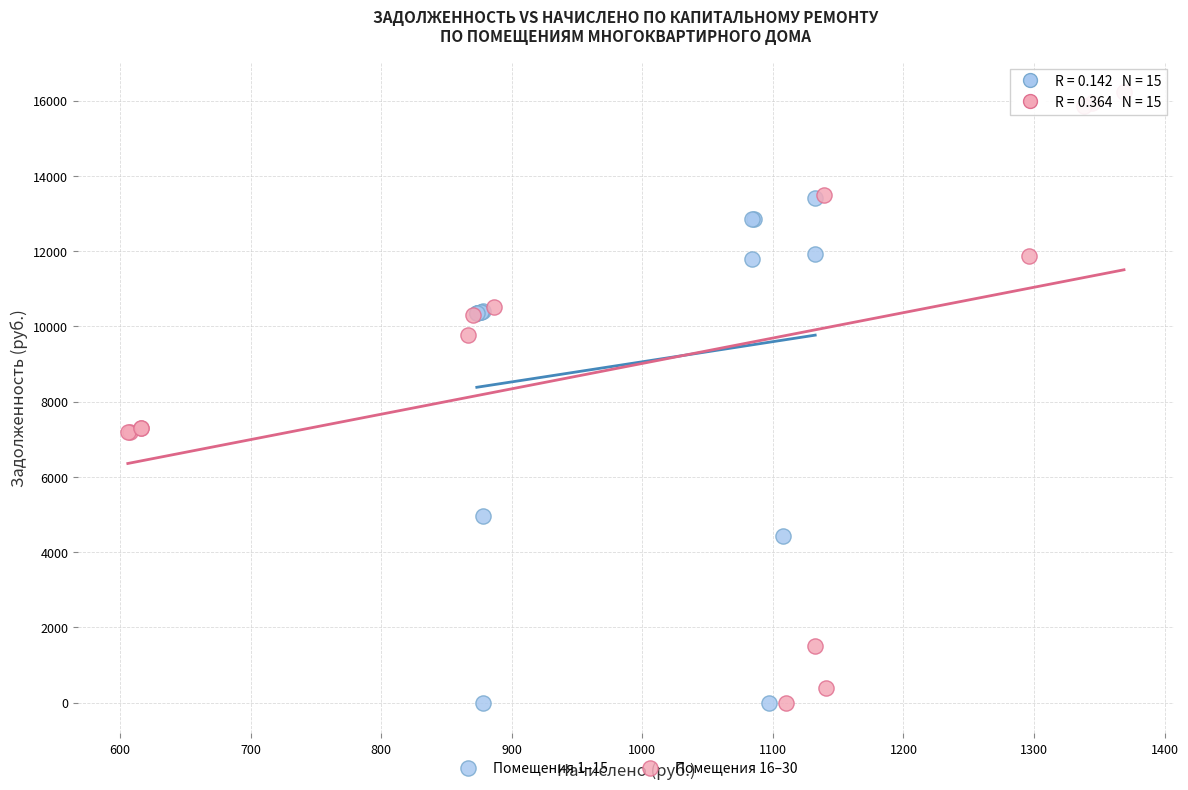

Which series has the widest spread of Y values?

Помещения 16–30